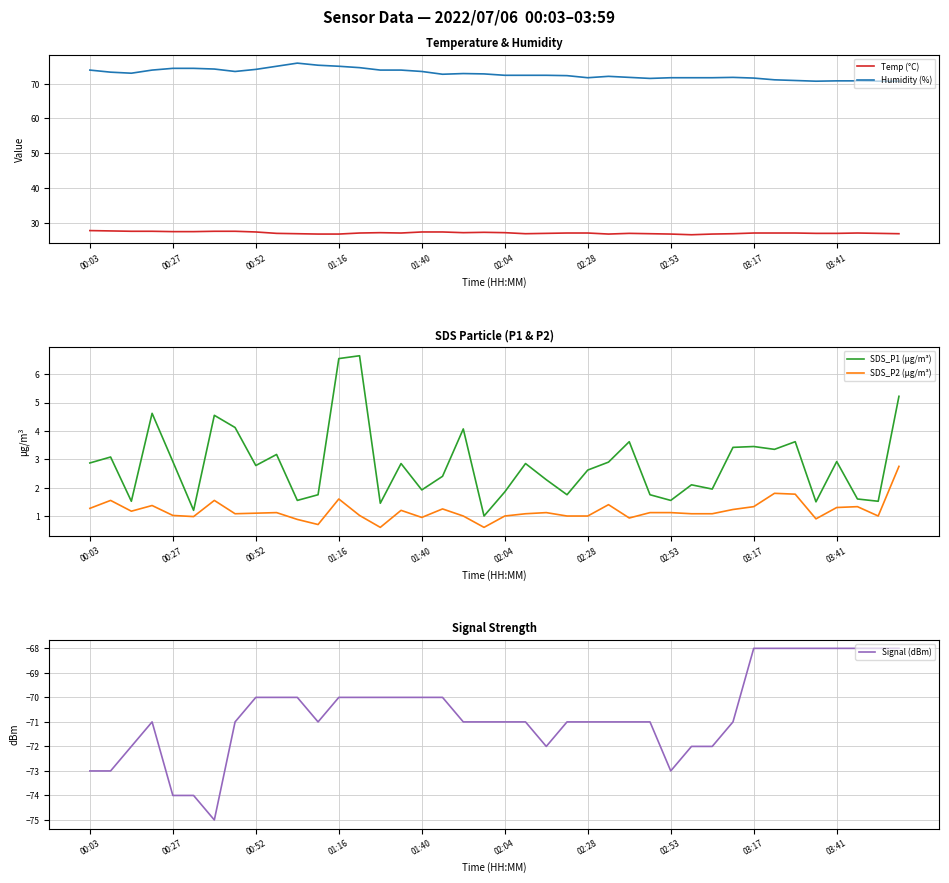

True or false: Temp (°C) and SDS_P2 (µg/m³) cross at least once.

False